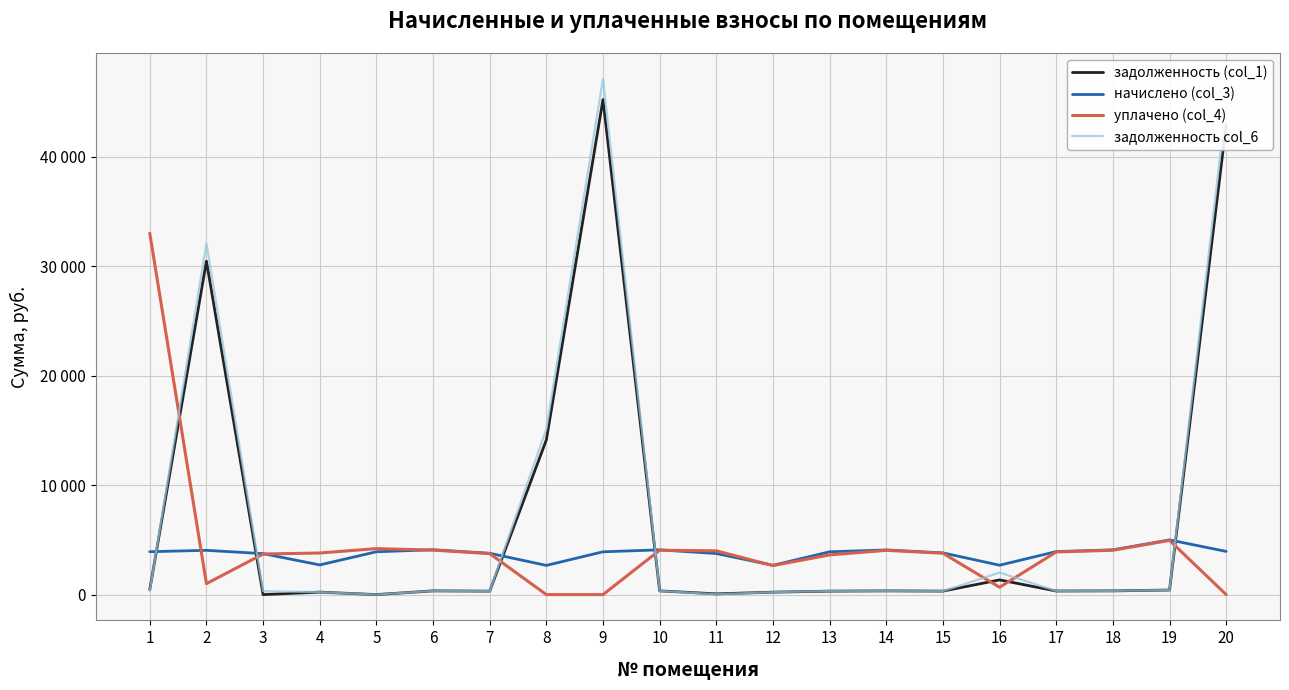

How many times do задолженность col_6 and уплачено (col_4) cross each other?

7